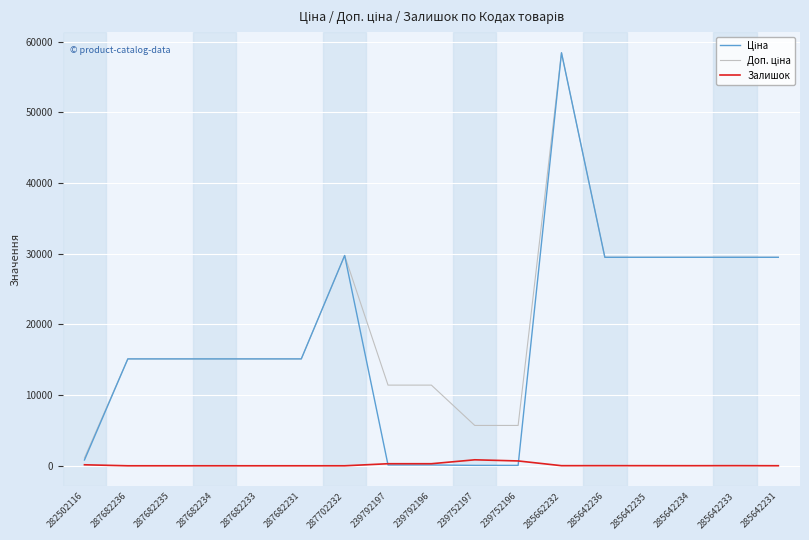

Where does the Залишок series first go above 13?

282502116